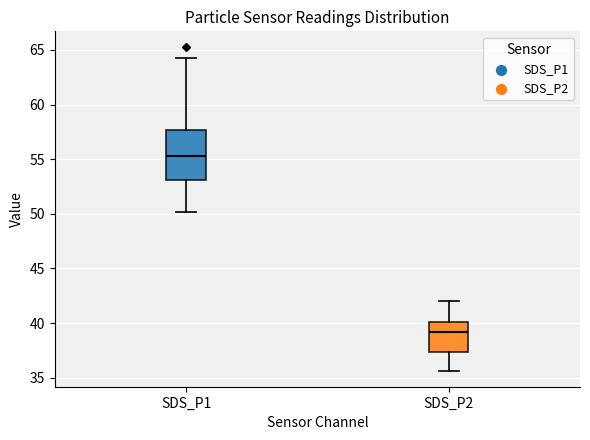

Where does the median line of the box for SDS_P1 sit on the y-axis? The values are not printed on the chart, so give them approximately, as read against the axis.

55.5